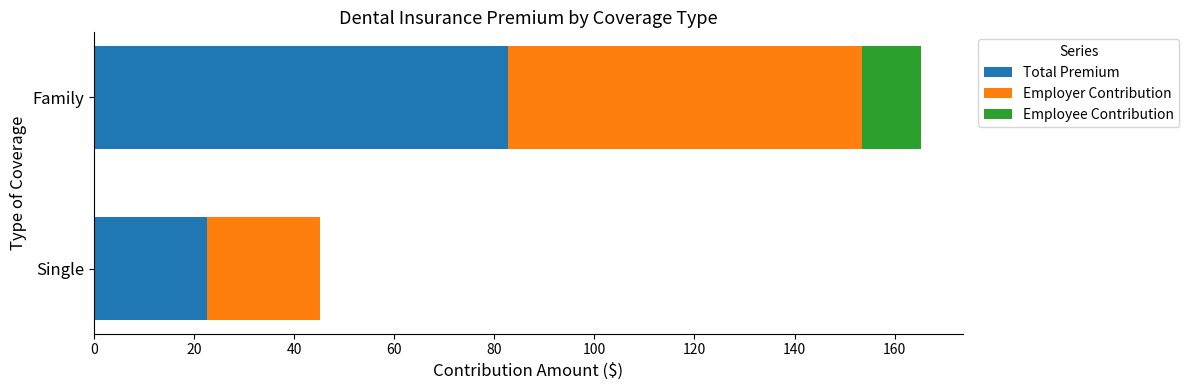

The Total Premium series shows 22.6 at Single. True or false?

True